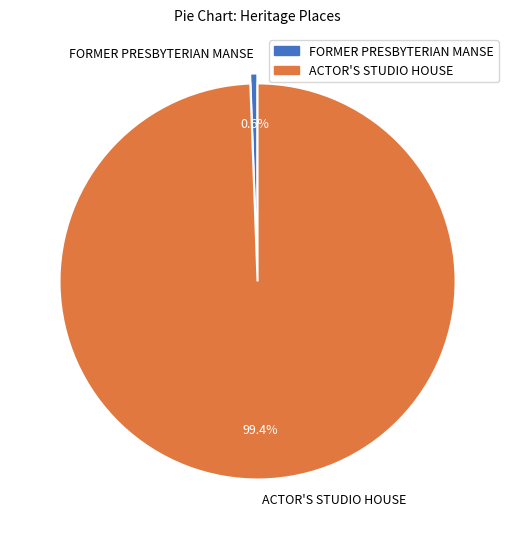

Between ACTOR'S STUDIO HOUSE and FORMER PRESBYTERIAN MANSE, which is larger?

ACTOR'S STUDIO HOUSE